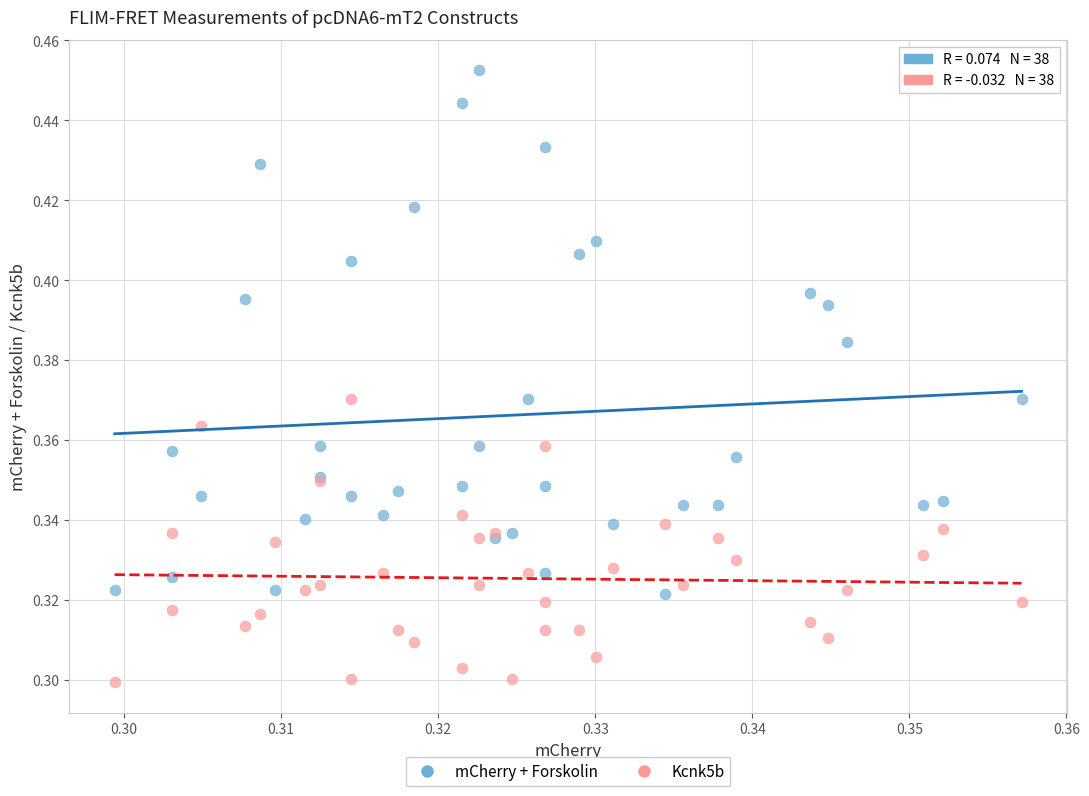

Which series reaches the maximum Y coordinate?

mCherry + Forskolin